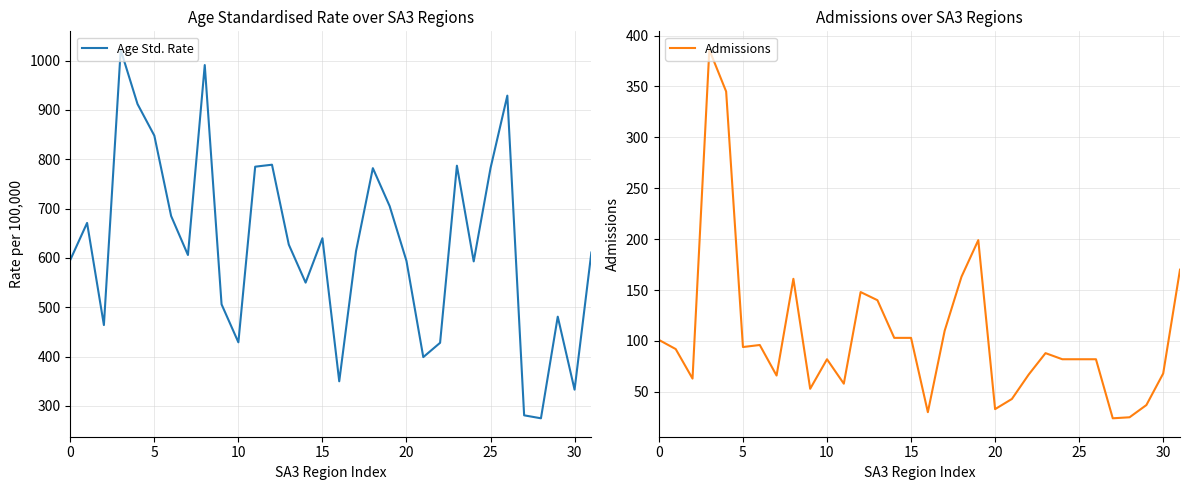

In Admissions, how many points are lower than both neighbors (excluding endpoints)?

8